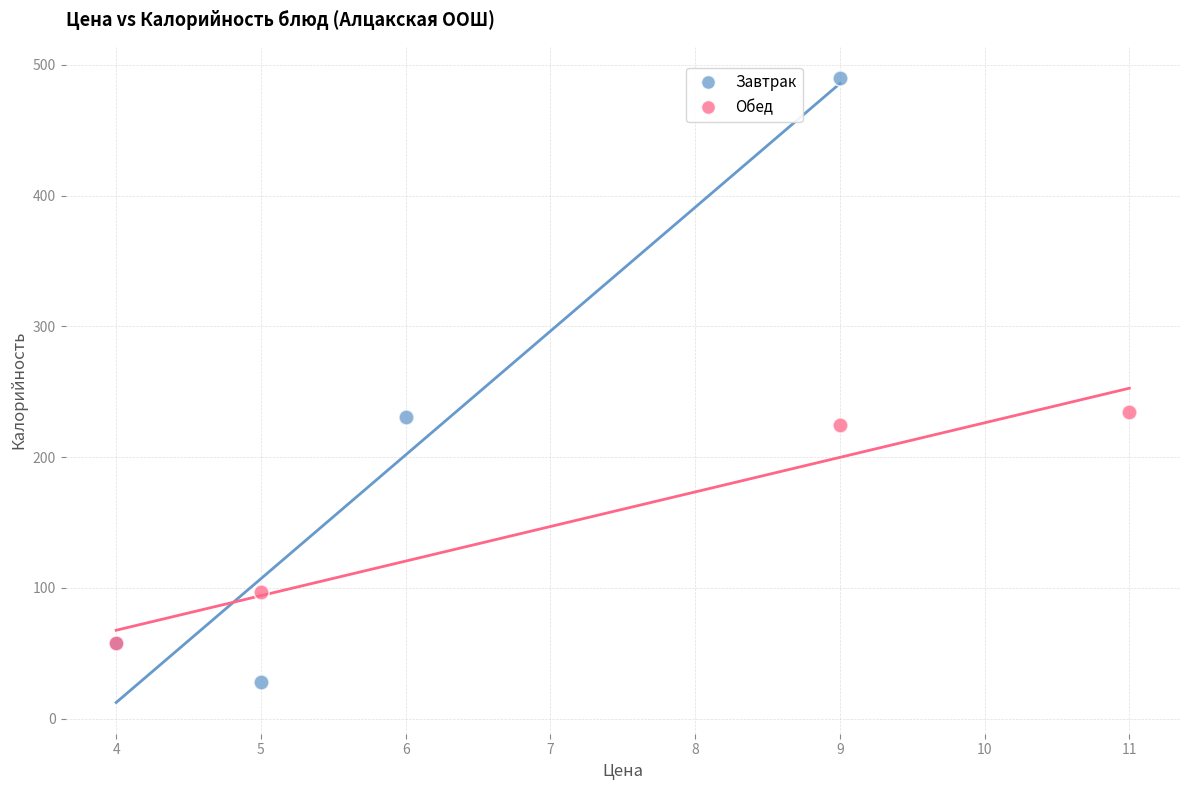

What are all the series names shown in the legend?

Завтрак, Обед